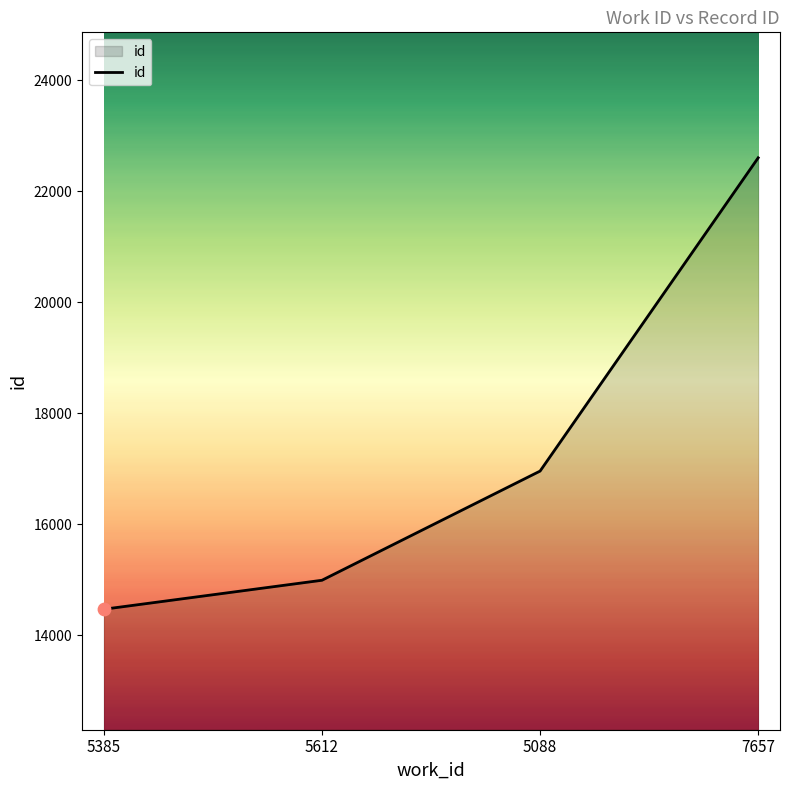

Approximately how many times larger is the value at 5385 compared to 7657?

0.6